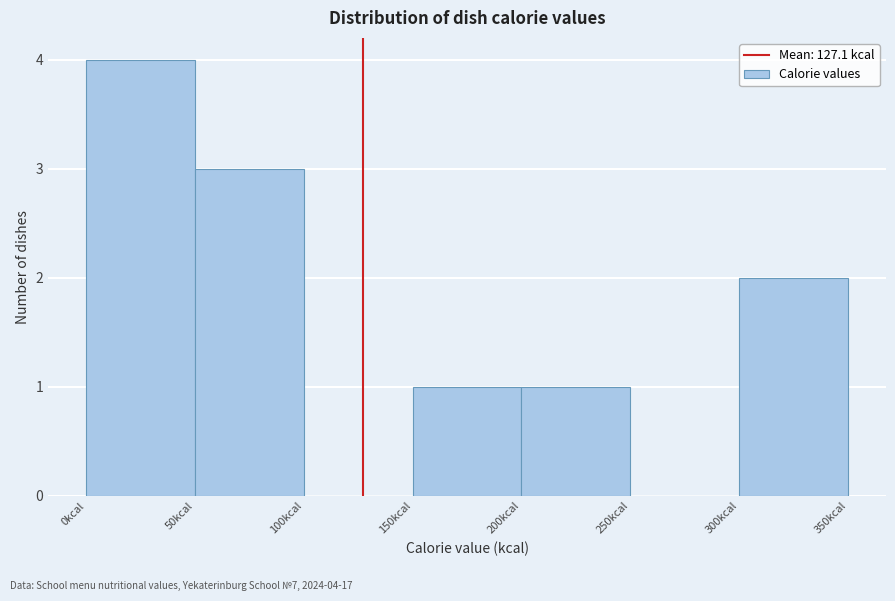

Over which range of the x-axis is the bar tallest?

0 to 50